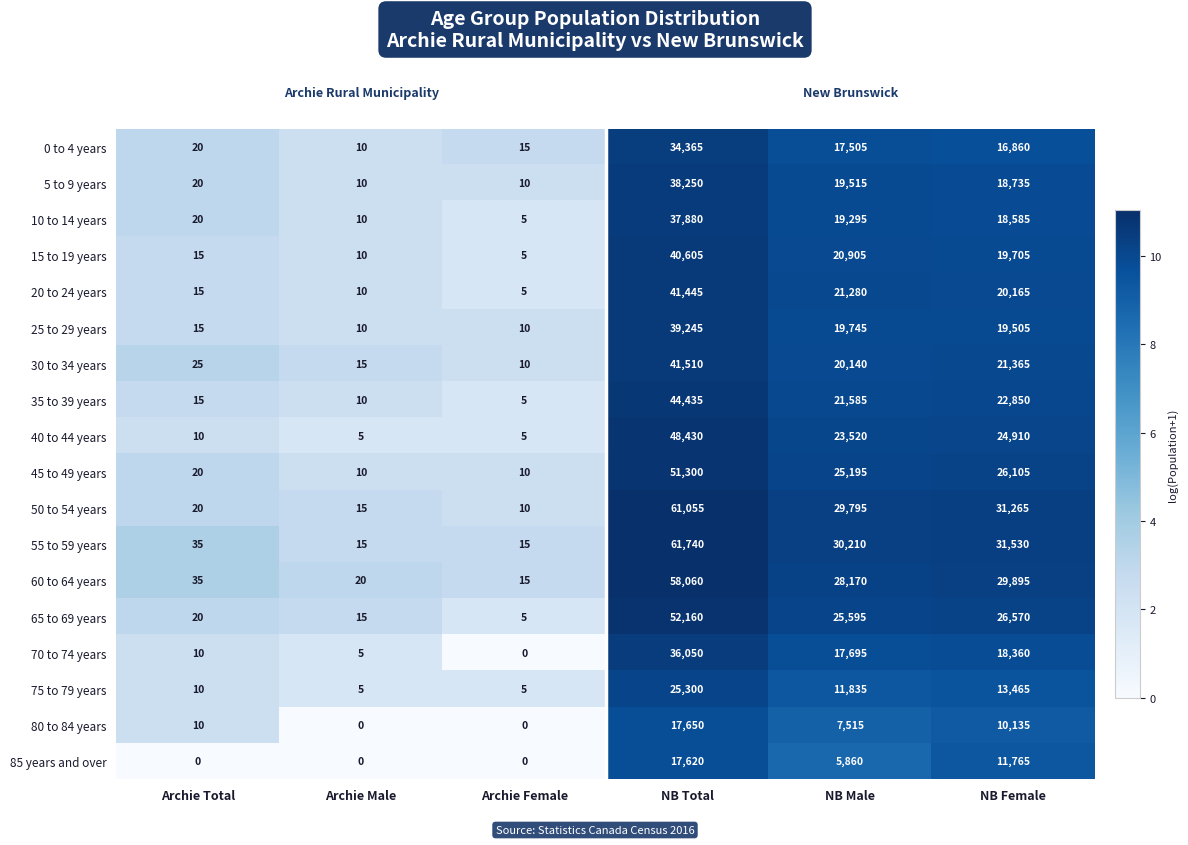

List the labels in order of 70 to 74 years value, smallest first.

Archie Female, Archie Male, Archie Total, NB Male, NB Female, NB Total